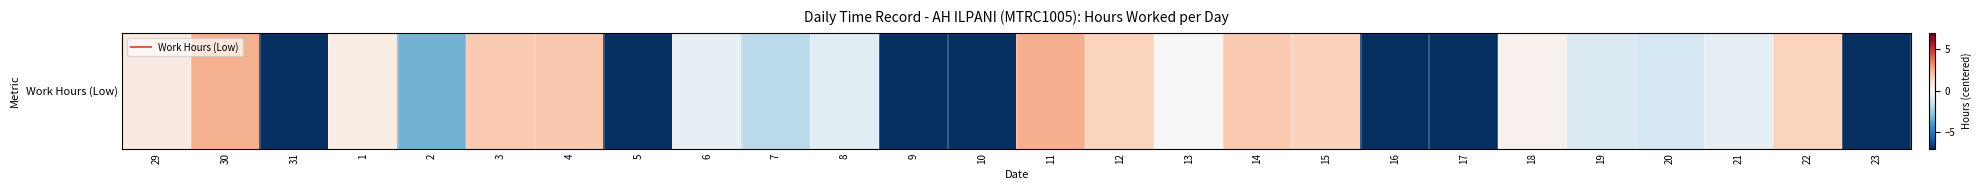

True or false: the data shows 1.9 at 14.

True